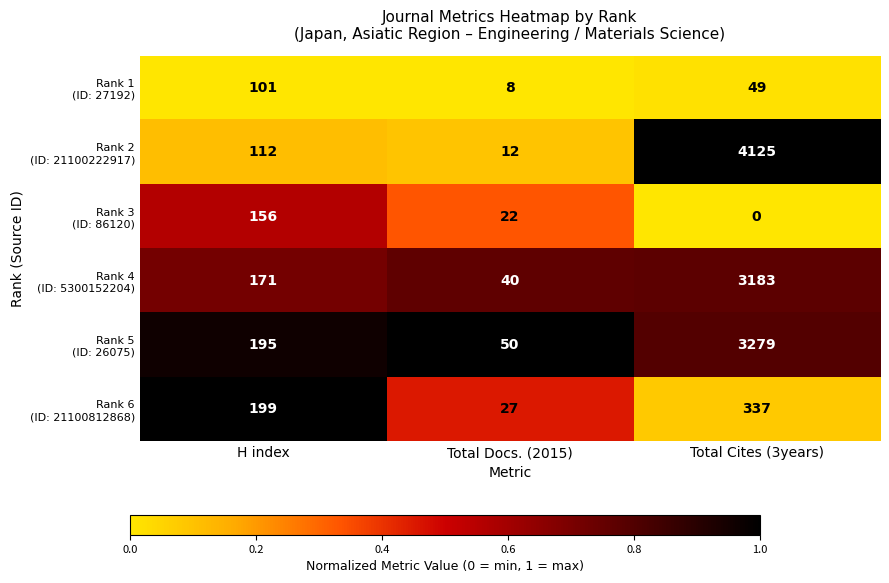

What is the difference between the highest and lowest values at Total Cites (3years)?

4125